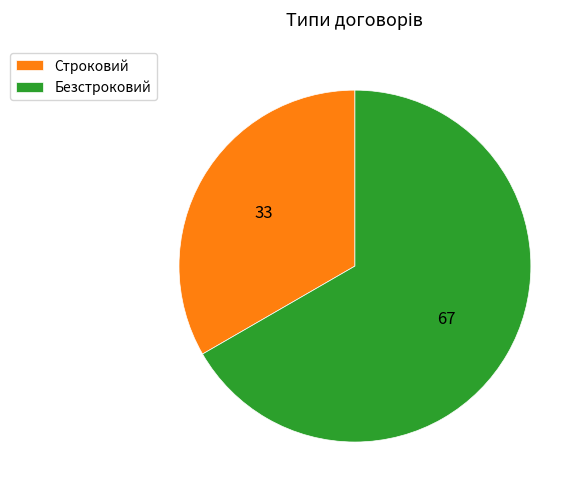

Count the number of slices in the pie.

2